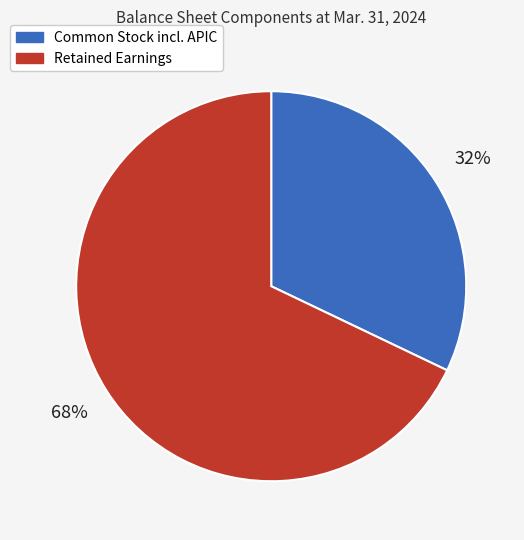

Which has a higher value, Retained Earnings or Common Stock incl. APIC?

Retained Earnings